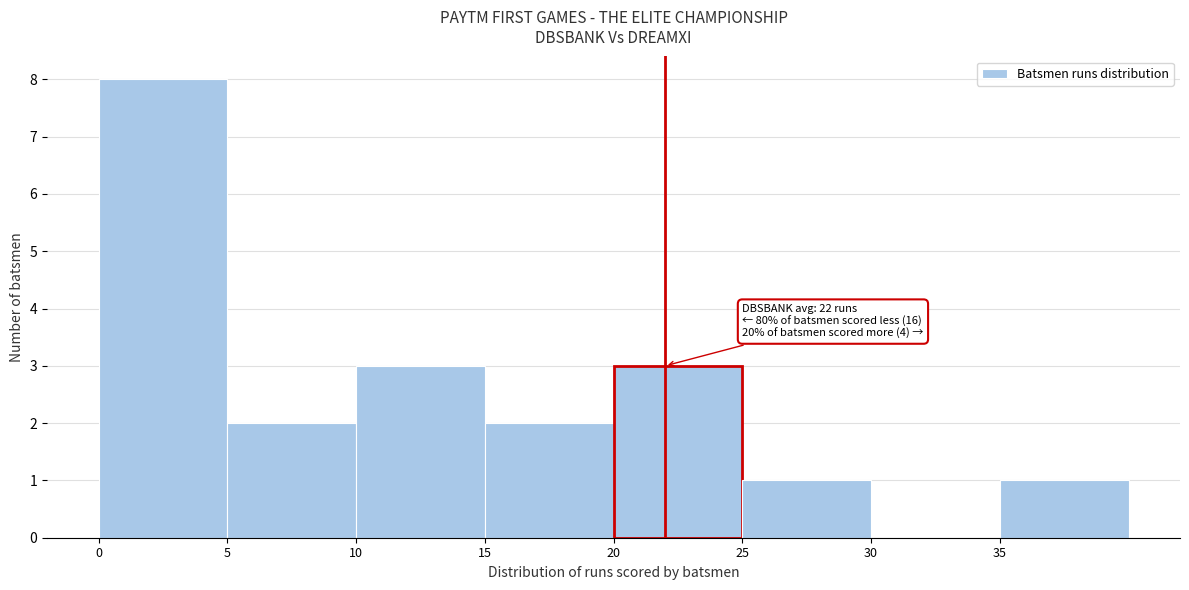

Over which range of the x-axis is the bar tallest?

0 to 5